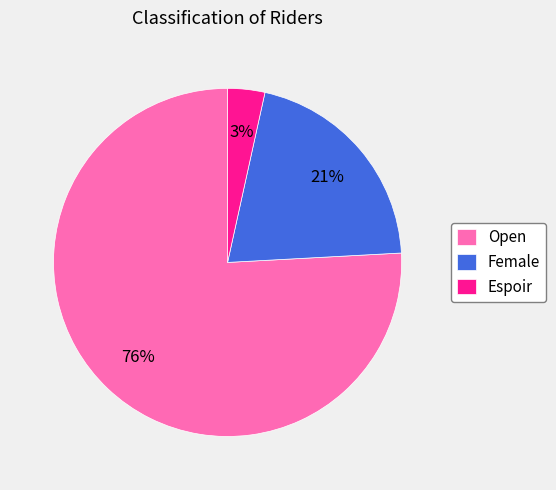

Does any single category account for the majority?

Yes